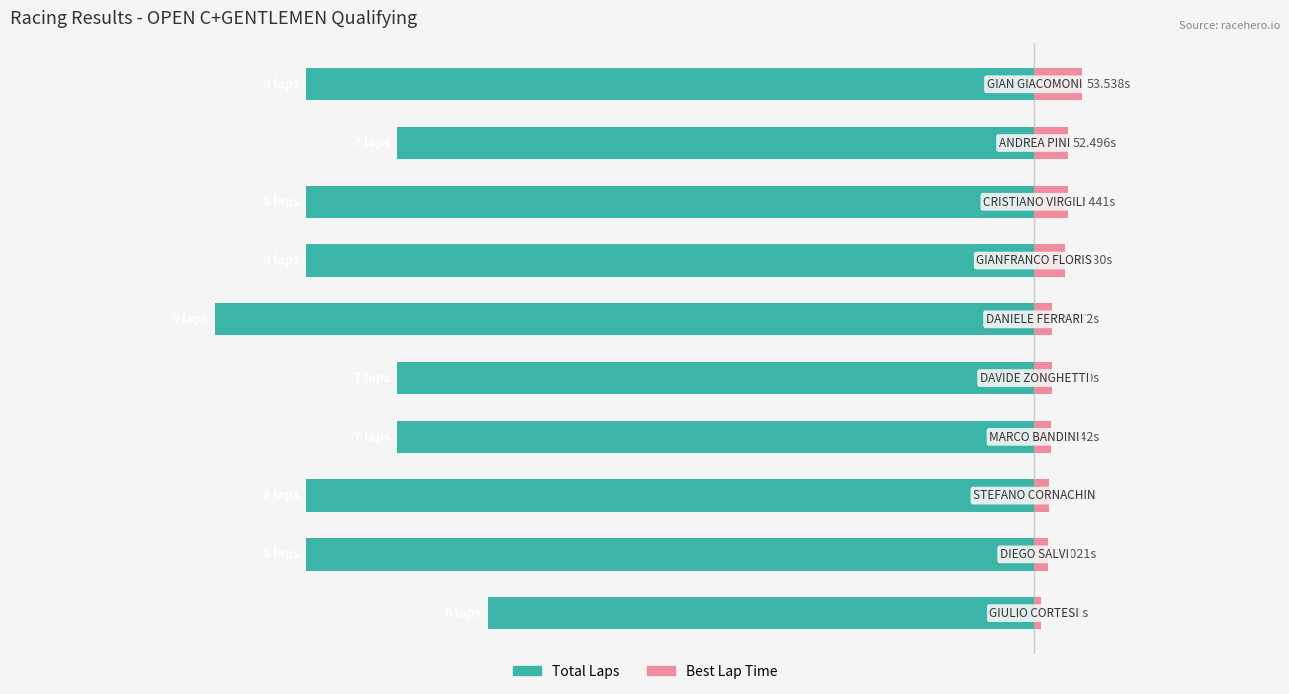

How many bars are there in total?

20